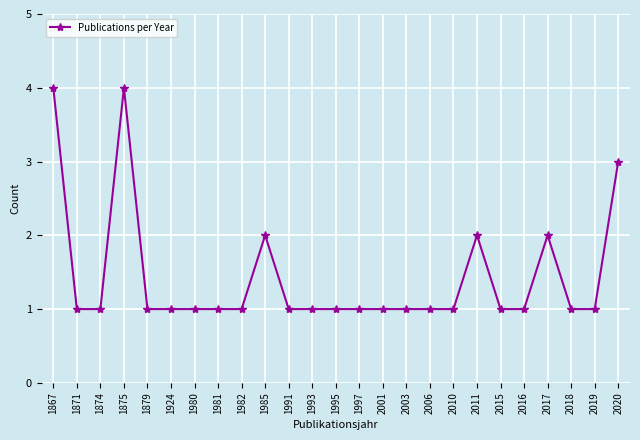

What is the value of the 4th point from the left?

4